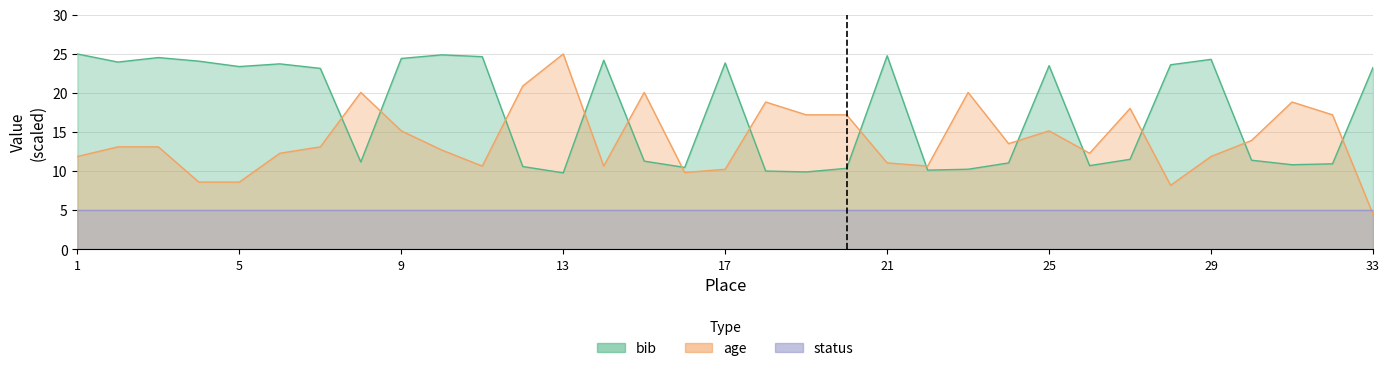

After their last crossing, which series has the higher values: age or bib?

bib